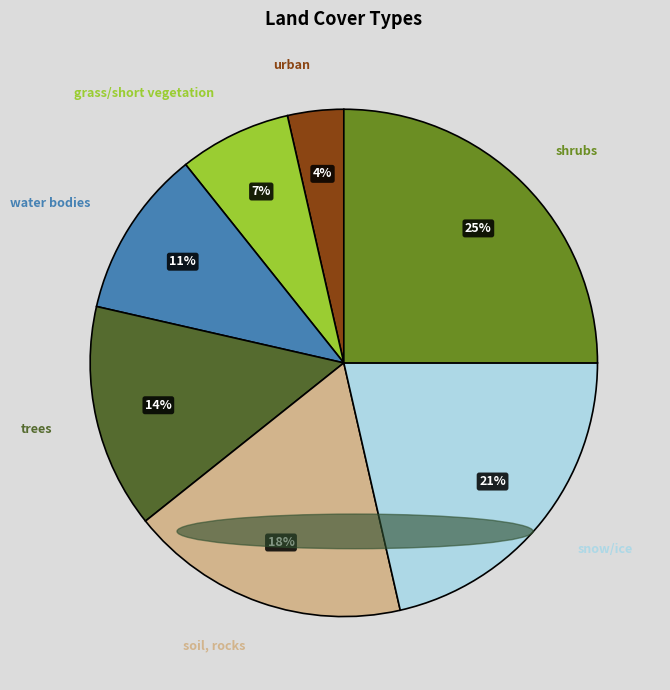

Which has a higher value, urban or grass/short vegetation?

grass/short vegetation